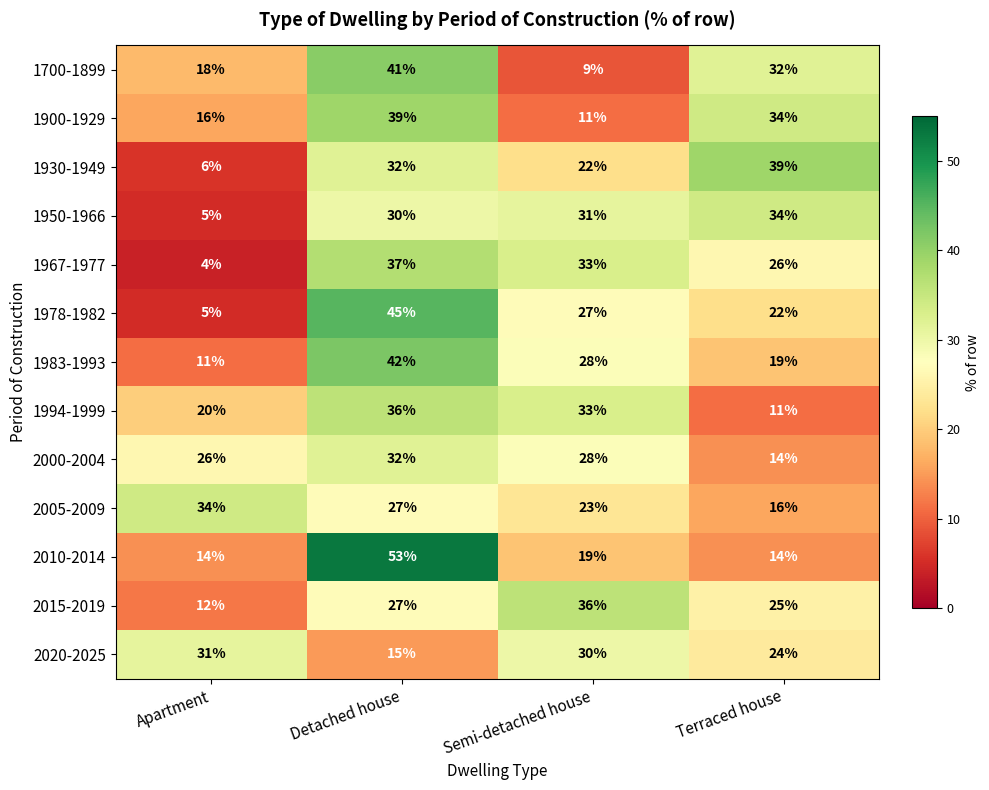

How many categories are shown in the chart?

4